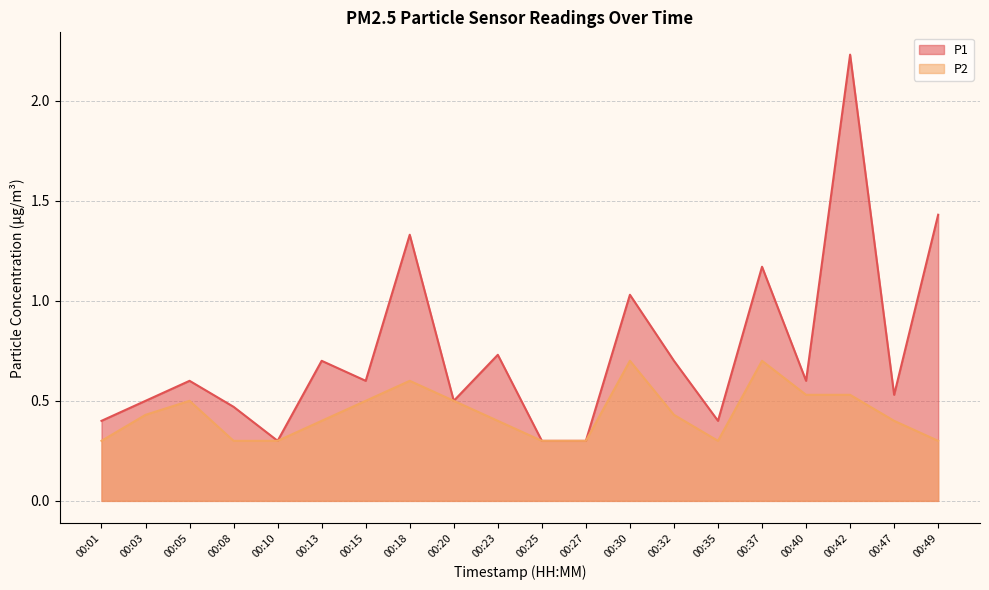

Reading left to right, what are all the values shown in this chart?

P1: 00:01=0.4	00:03=0.5	00:05=0.6	00:08=0.5	00:10=0.3	00:13=0.7	00:15=0.6	00:18=1.3	00:20=0.5	00:23=0.7	00:25=0.3	00:27=0.3	00:30=1.0	00:32=0.7	00:35=0.4	00:37=1.2	00:40=0.6	00:42=2.2	00:47=0.5	00:49=1.4
P2: 00:01=0.3	00:03=0.4	00:05=0.5	00:08=0.3	00:10=0.3	00:13=0.4	00:15=0.5	00:18=0.6	00:20=0.5	00:23=0.4	00:25=0.3	00:27=0.3	00:30=0.7	00:32=0.4	00:35=0.3	00:37=0.7	00:40=0.5	00:42=0.5	00:47=0.4	00:49=0.3